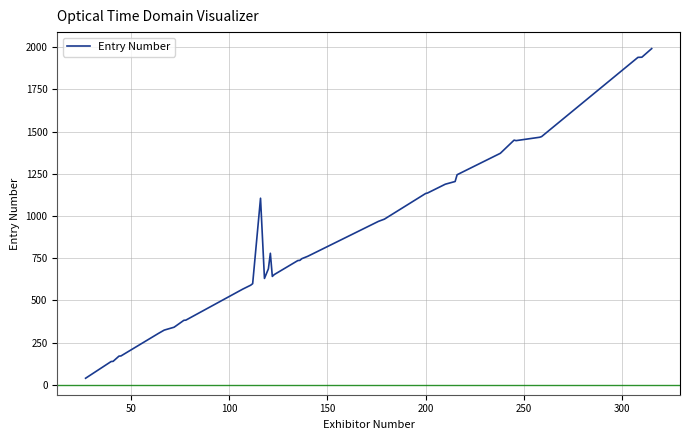

What is the maximum value shown in the chart?

1991